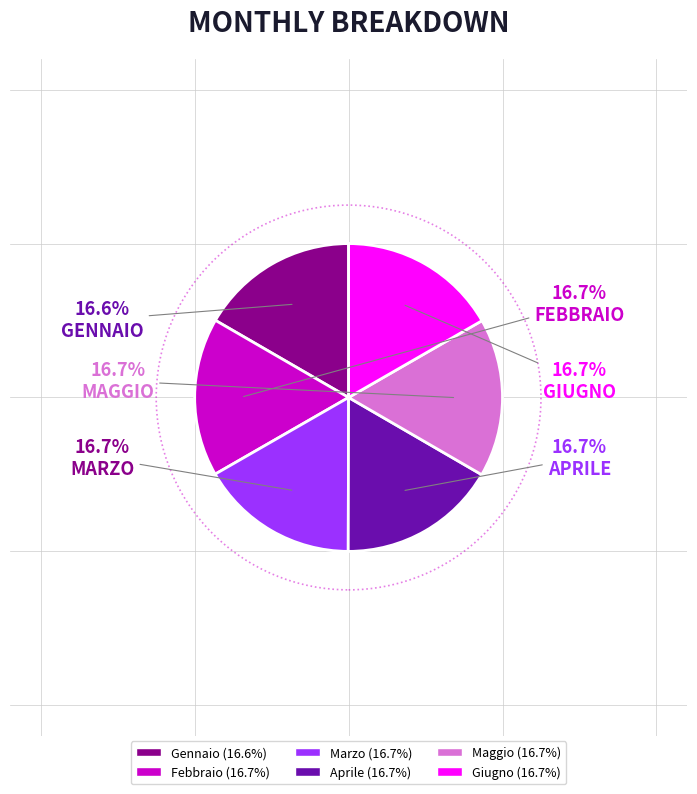

What is the ratio of the value at Maggio to the value at Marzo?

1.0